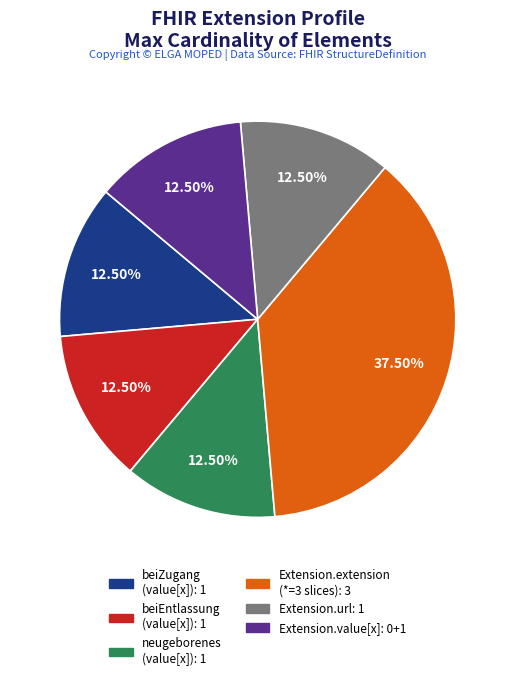

Is there any slice that represents more than half of the pie?

No